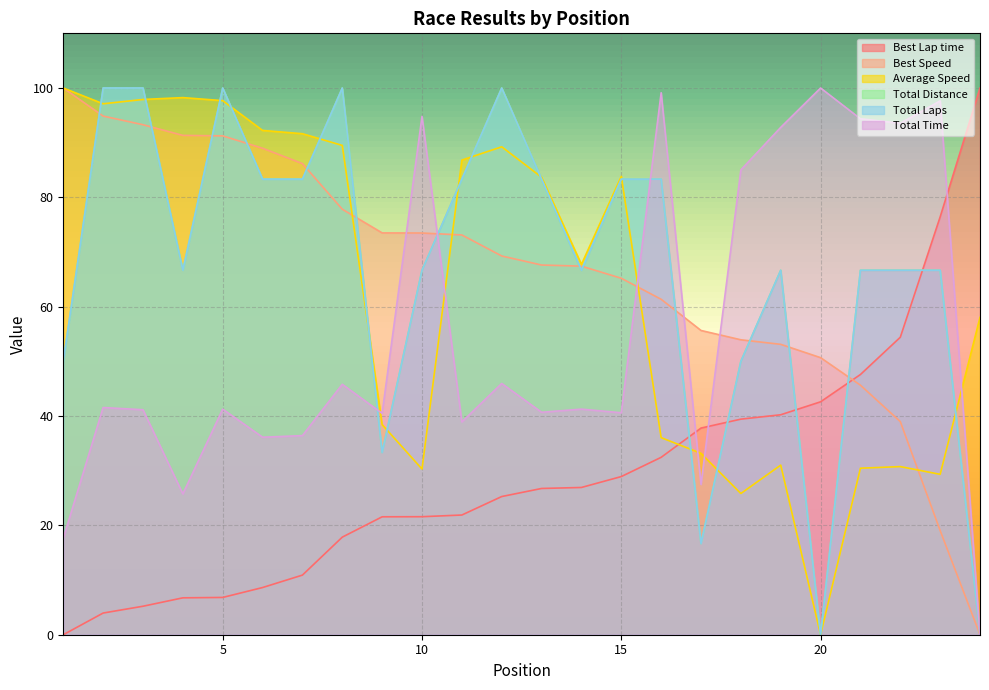

Which series has the largest range (max minus min)?

Total Time